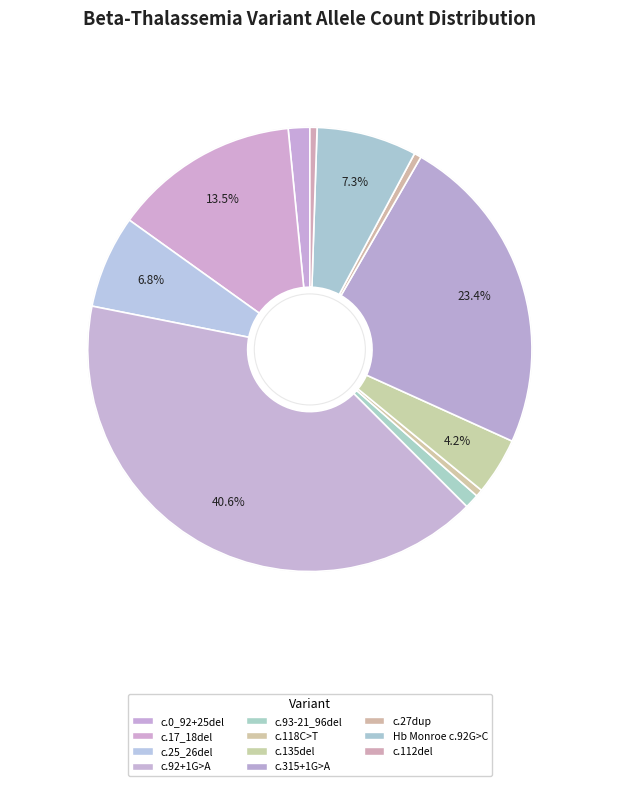

Is there a majority slice in this chart?

No